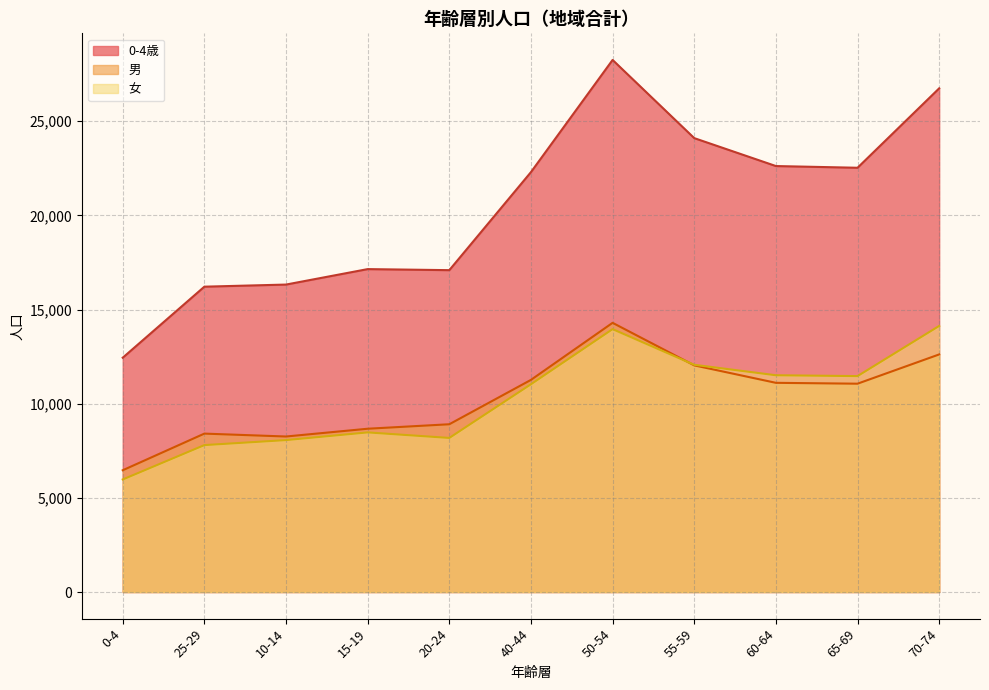

What is the maximum value for 0-4歳?

28257